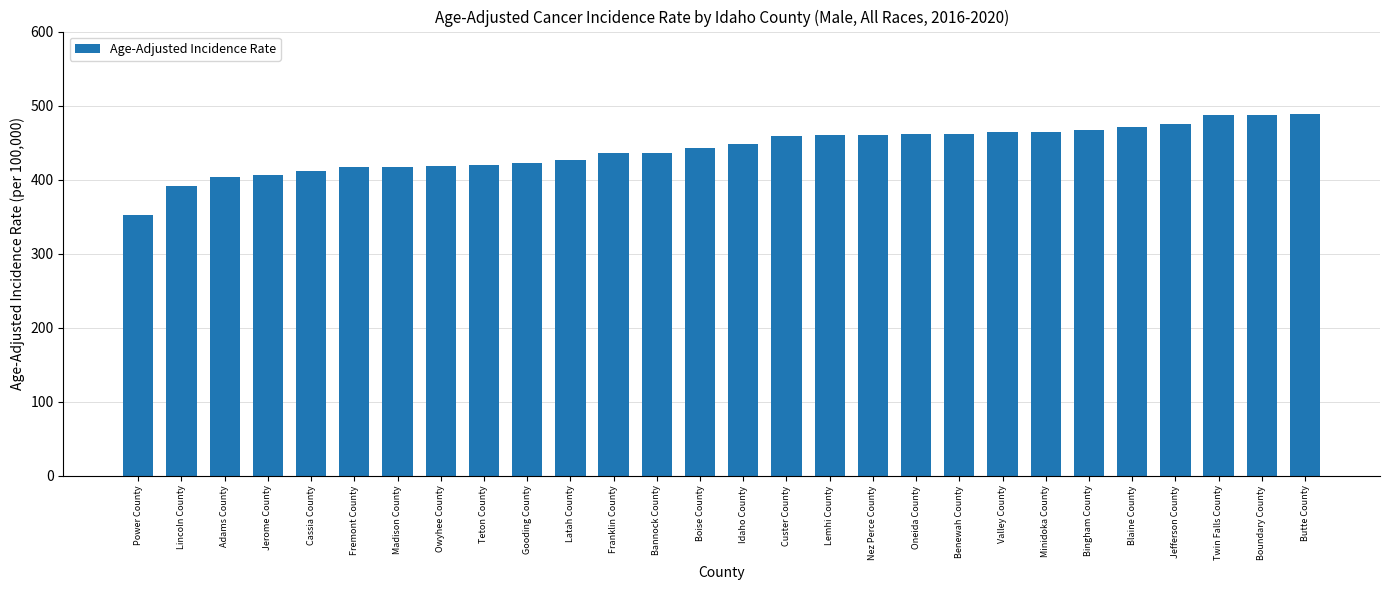

What is the sum of all values?

12353.1